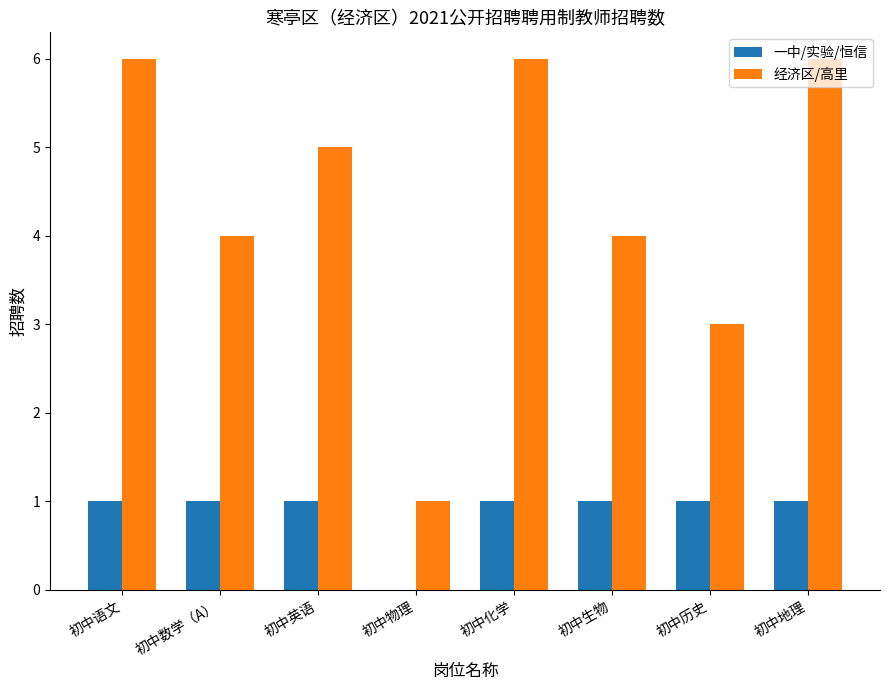

What value does the 一中/实验/恒信 series have at 初中语文?

1